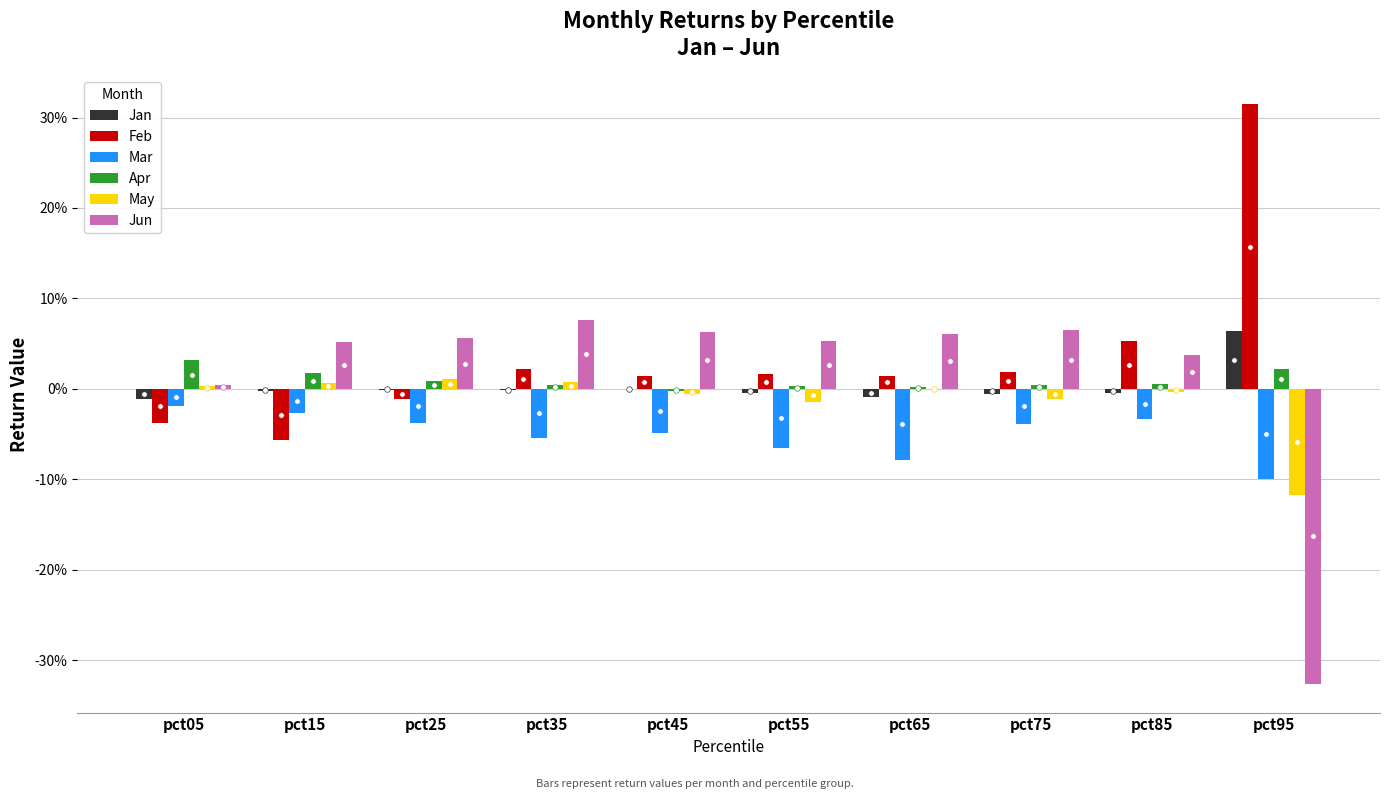

What is the sum of all Jun values?

0.1